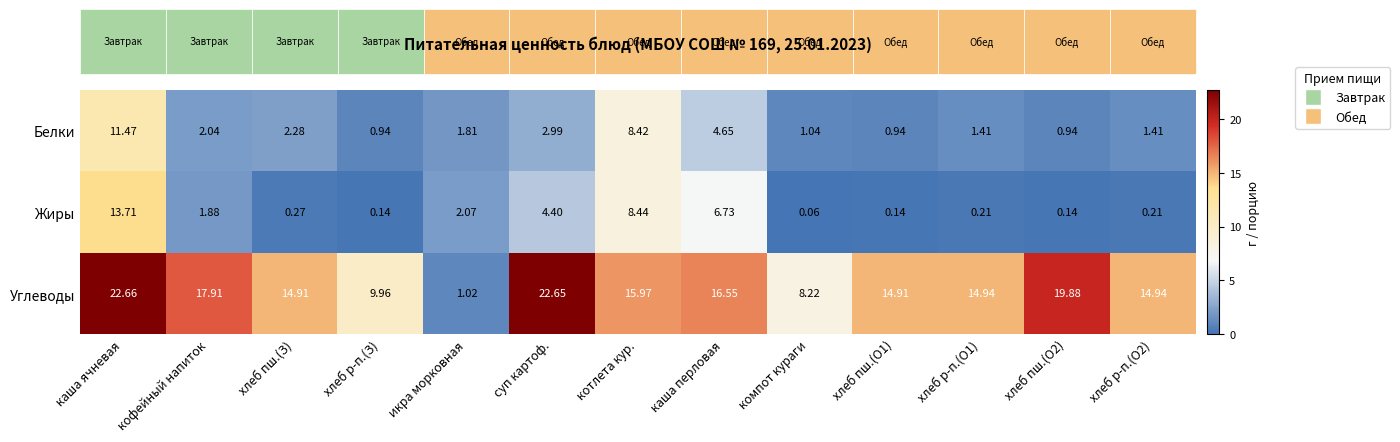

At which label does Белки first exceed 1?

каша ячневая